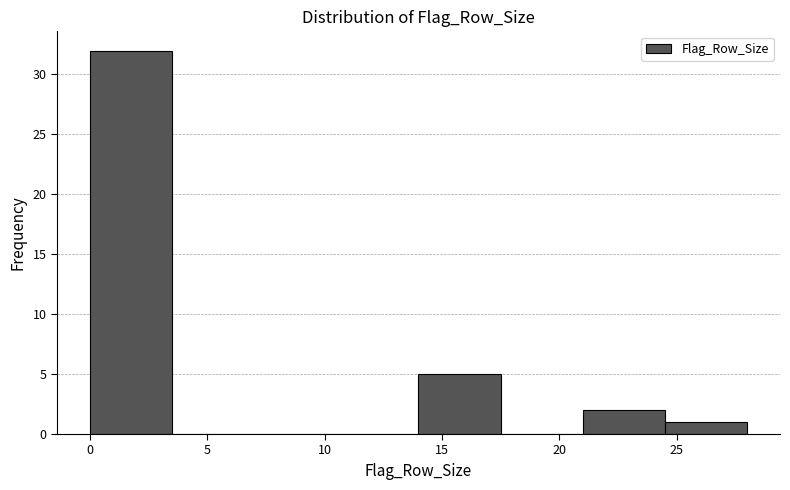

Reading left to right, list every bar in this chart as the range it spans on the x-axis followed by its height. The values are not printed on the chart, so give them approximately, as read against the axis.

0.0 to 3.5: 32
3.5 to 7.0: 0
7.0 to 10.5: 0
10.5 to 14.0: 0
14.0 to 17.5: 5
17.5 to 21.0: 0
21.0 to 24.5: 2
24.5 to 28.0: 1